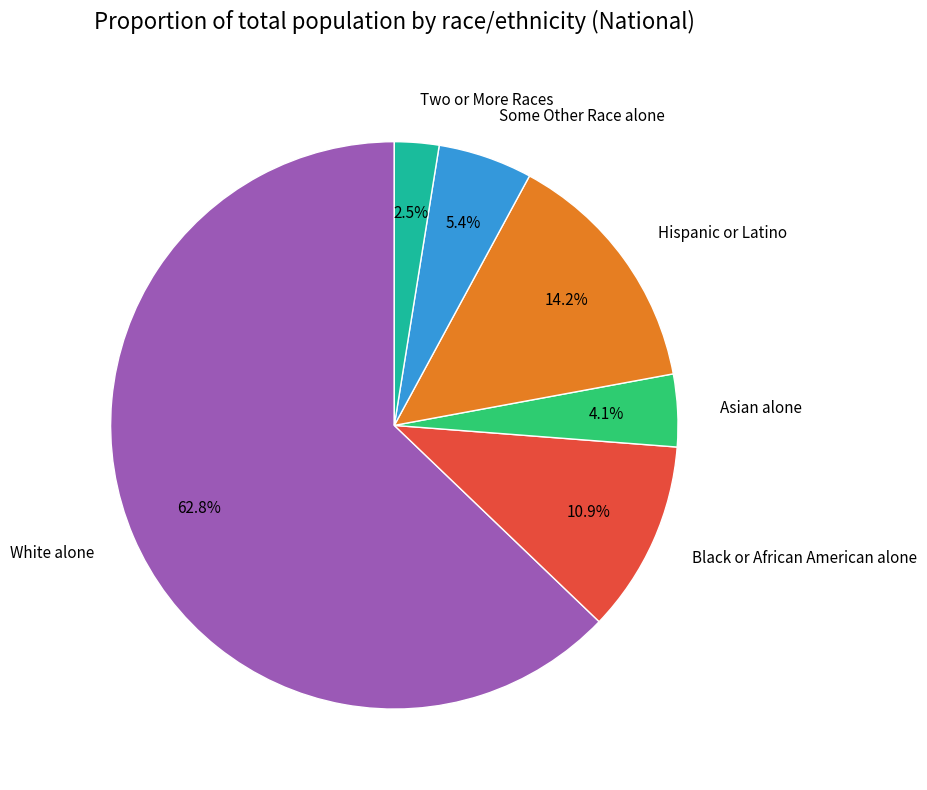

Approximately how many times larger is the value at Asian alone compared to Black or African American alone?

0.4